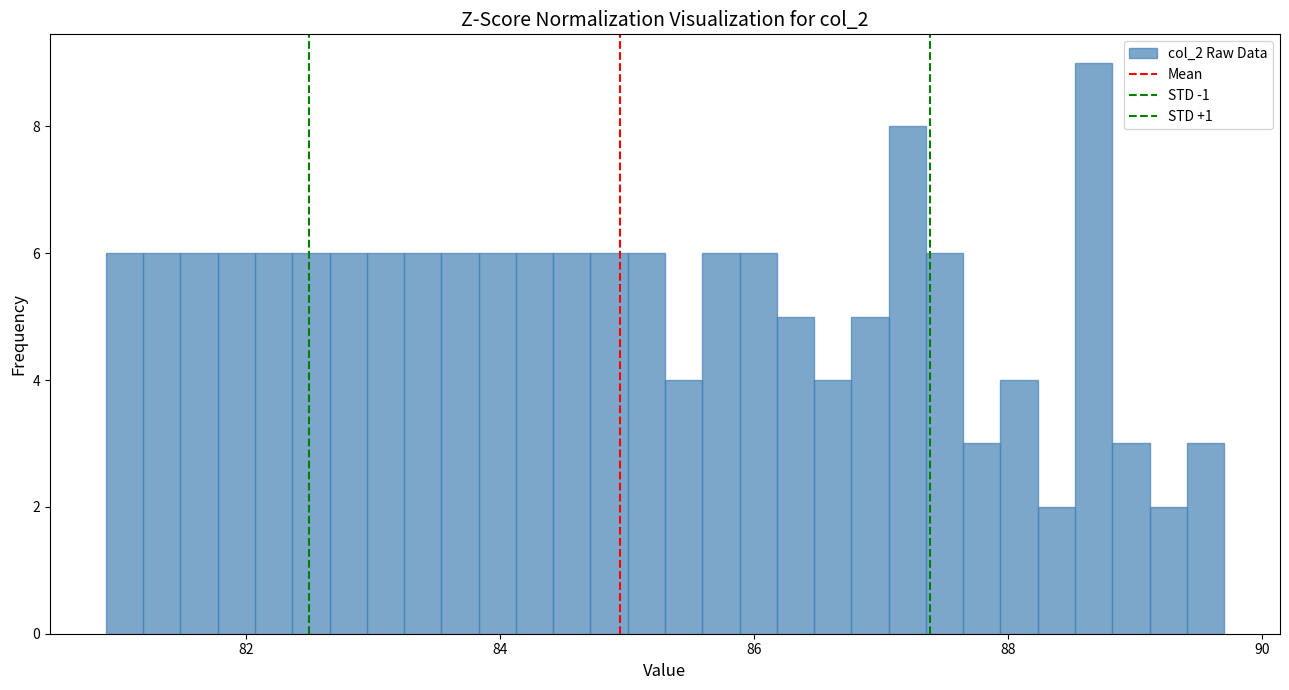

Read against the x-axis, roughly where is the centre of the tallest bar?

88.6